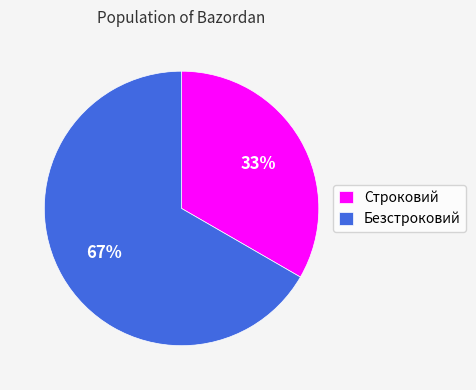

To the nearest percent, what is the average slice percentage?

50%